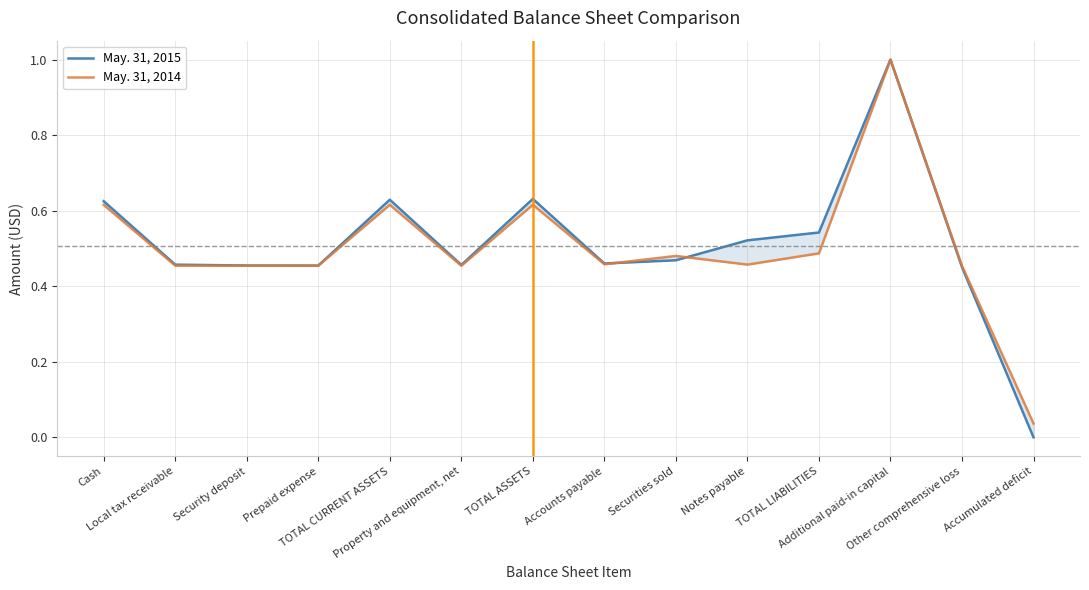

How many lines are shown in the chart?

2